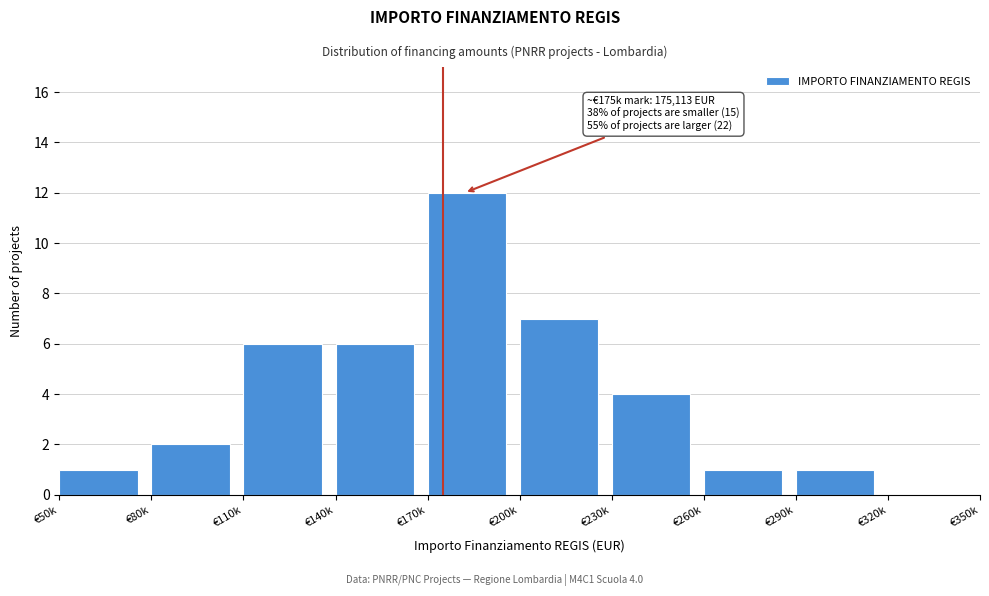

Reading left to right, what are all the values shown in this chart?

€50k=1	€80k=2	€110k=6	€140k=6	€170k=12	€200k=7	€230k=4	€260k=1	€290k=1	€320k=0